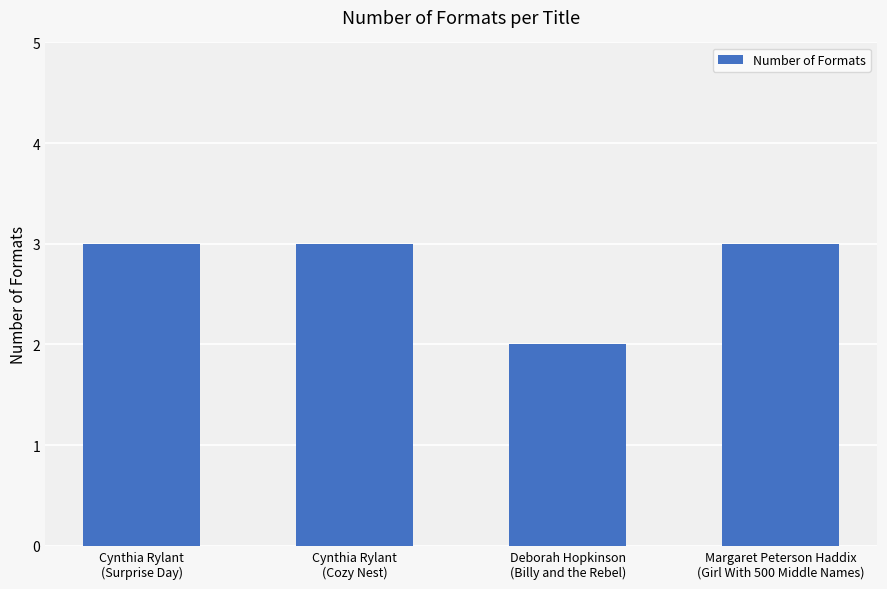

Reading right to left, list all the values displayed in this chart.

Margaret Peterson Haddix
(Girl With 500 Middle Names)=3	Deborah Hopkinson
(Billy and the Rebel)=2	Cynthia Rylant
(Cozy Nest)=3	Cynthia Rylant
(Surprise Day)=3